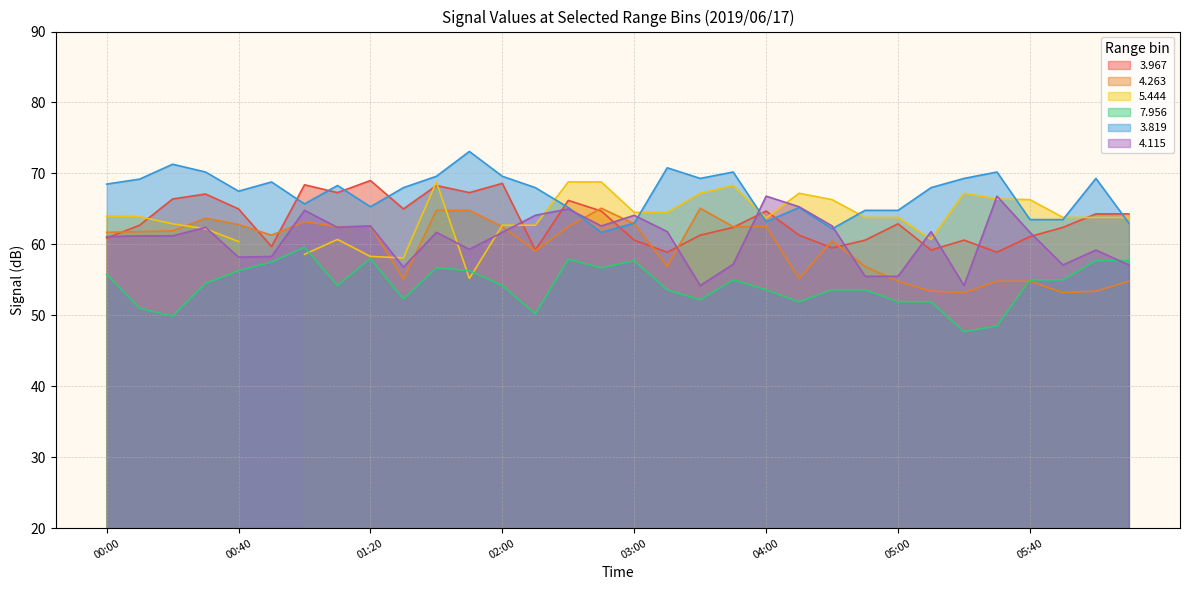

What is the approximate value of   3.819 at 04:00?

63.2